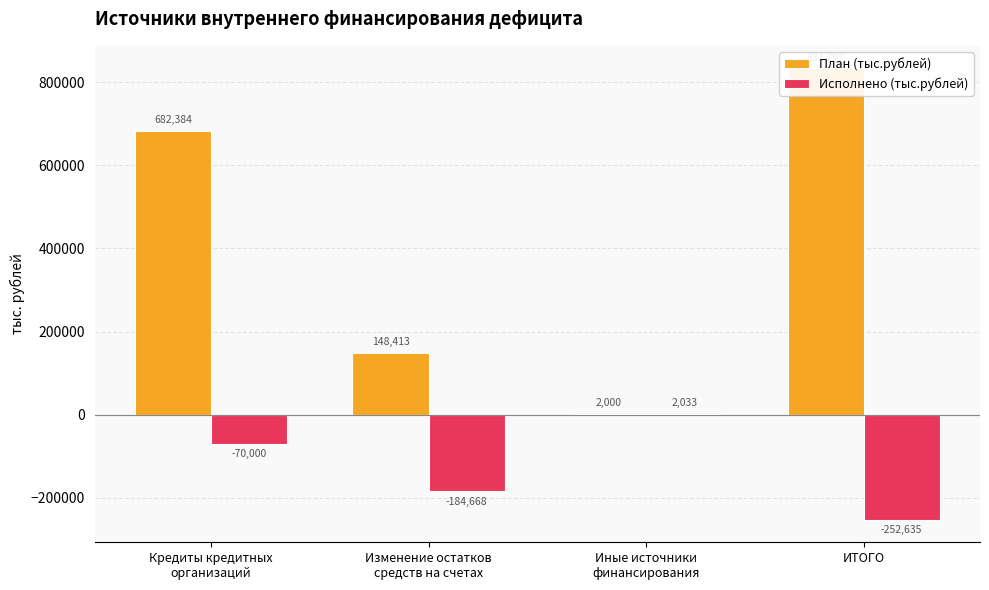

What is the greatest value displayed?

832797.3